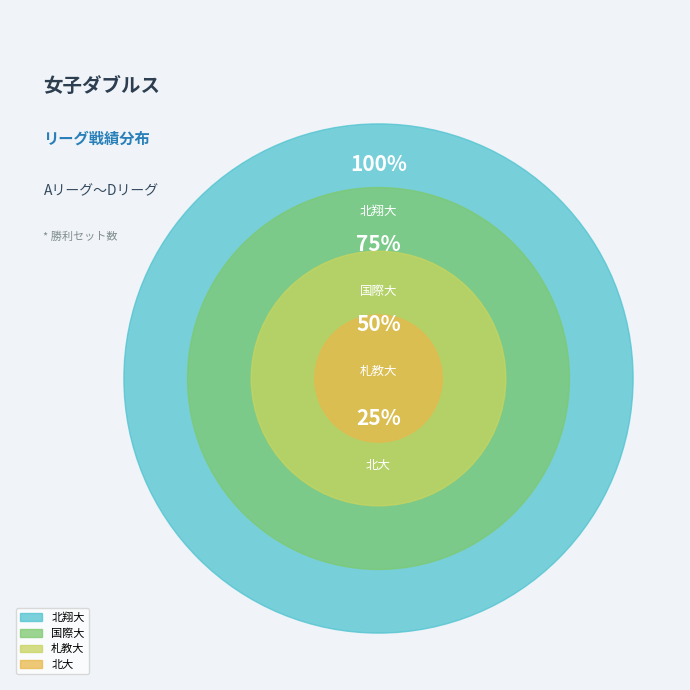

How many slices are in this pie chart?

4